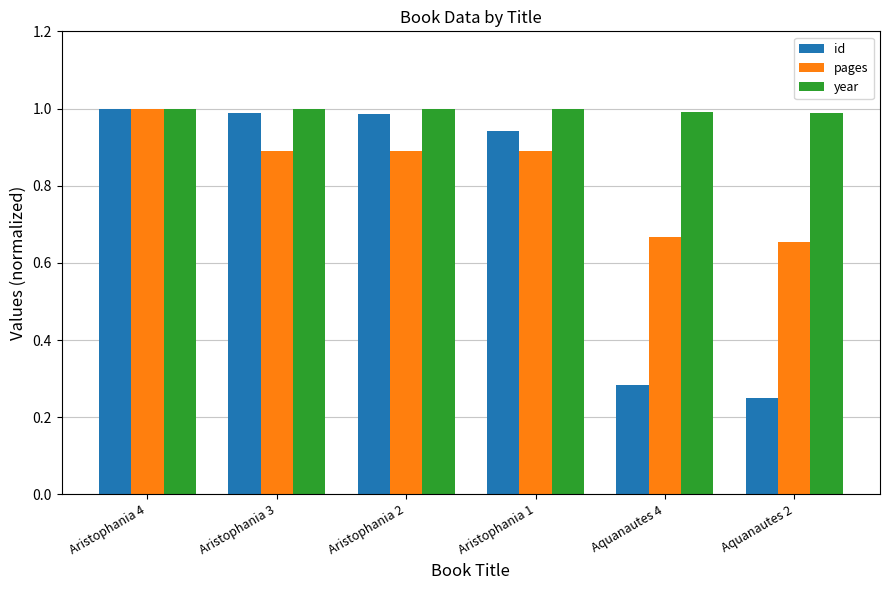

Between Aristophania 3 and Aristophania 1, which series saw the biggest shift?

id